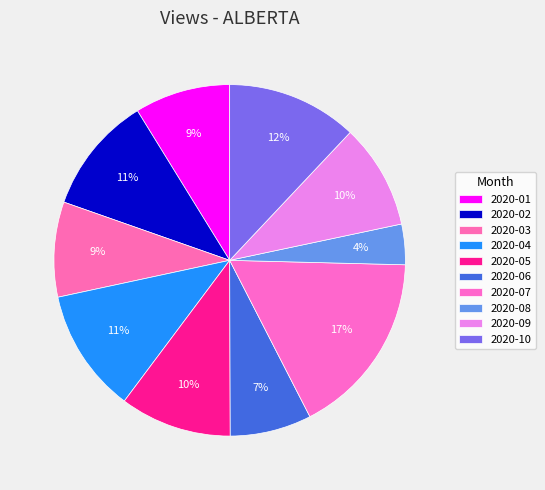

To the nearest percent, what is the combined percentage of 2020-02 and 2020-01?

20%